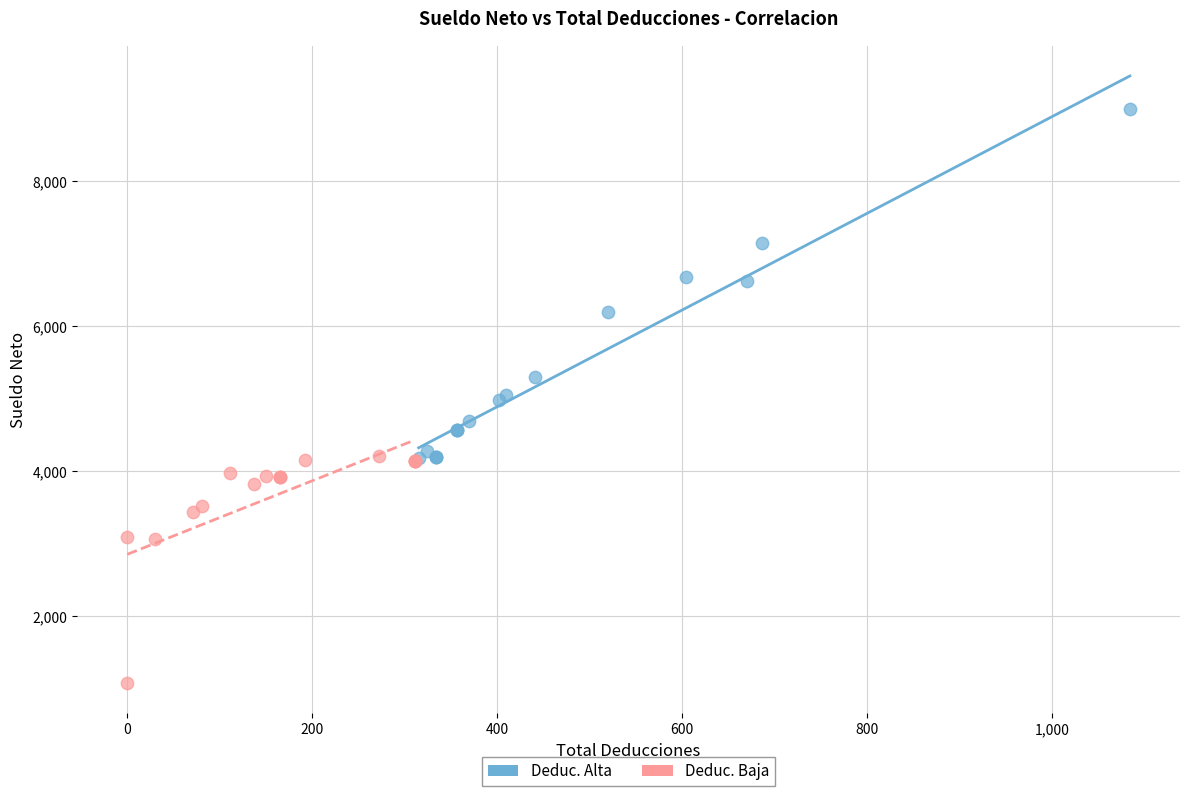

Which series contains the lowest Y value?

Deduc. Baja